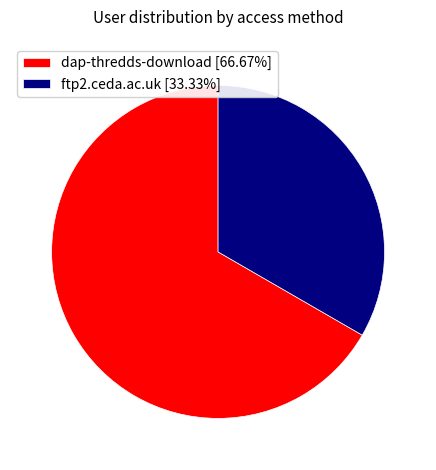

The ftp2.ceda.ac.uk slice represents 20% of the pie. True or false?

False